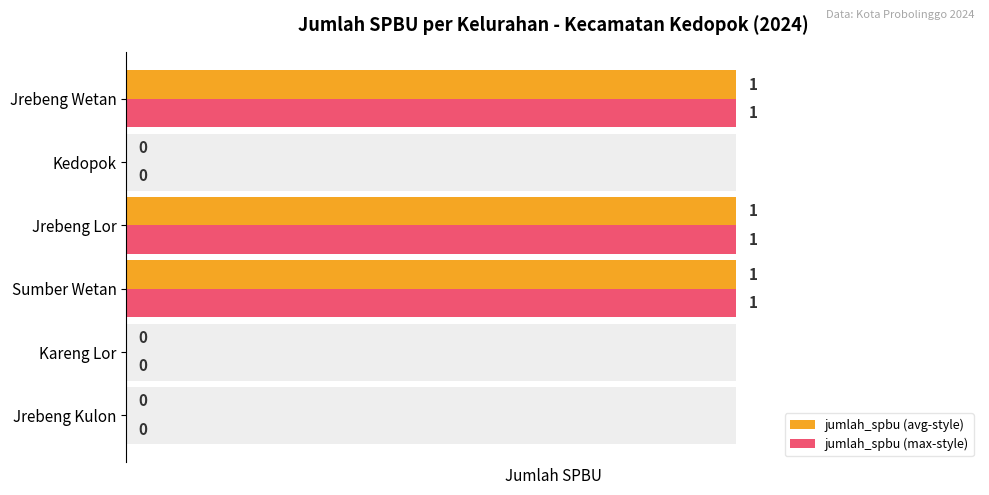

What is the value of the jumlah_spbu (max-style) bar at the 6th from the left?

1